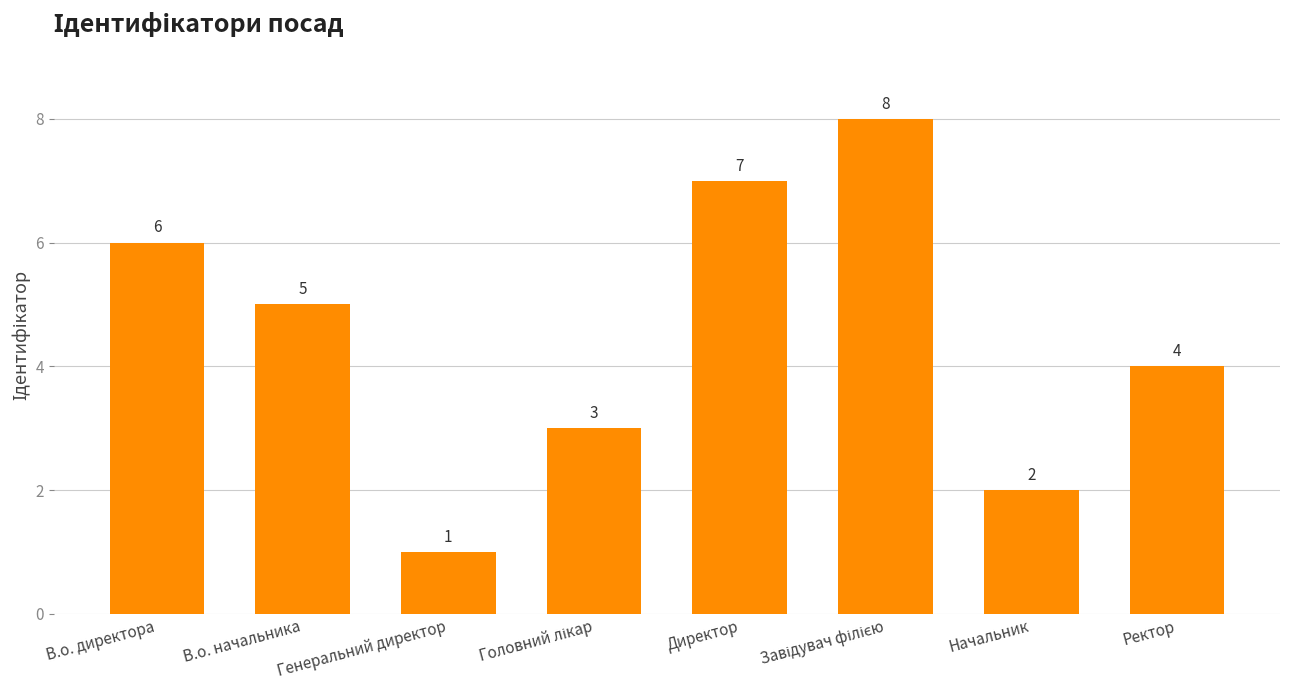

Where is the data nearest to the value 4?

Ректор